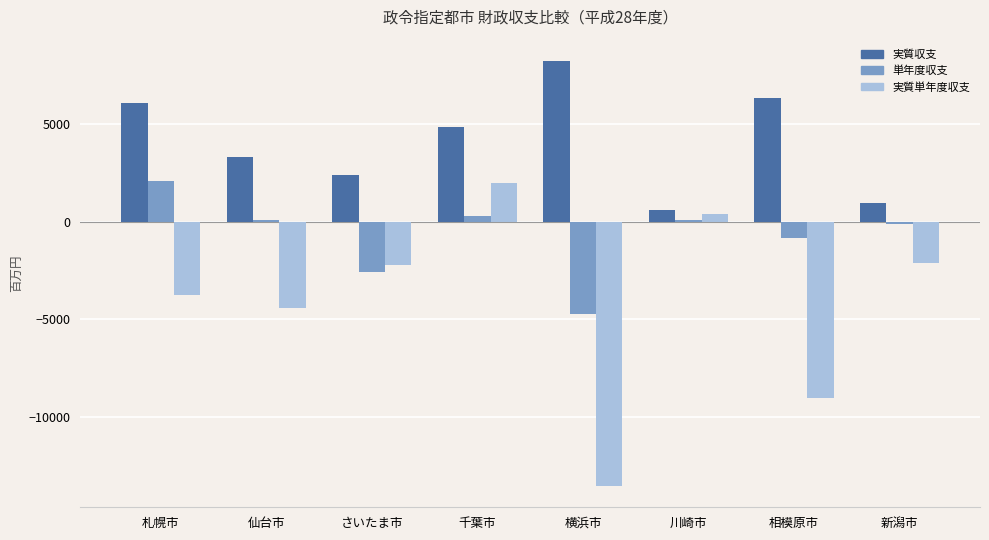

At which category does the chart reach its minimum across all series?

横浜市